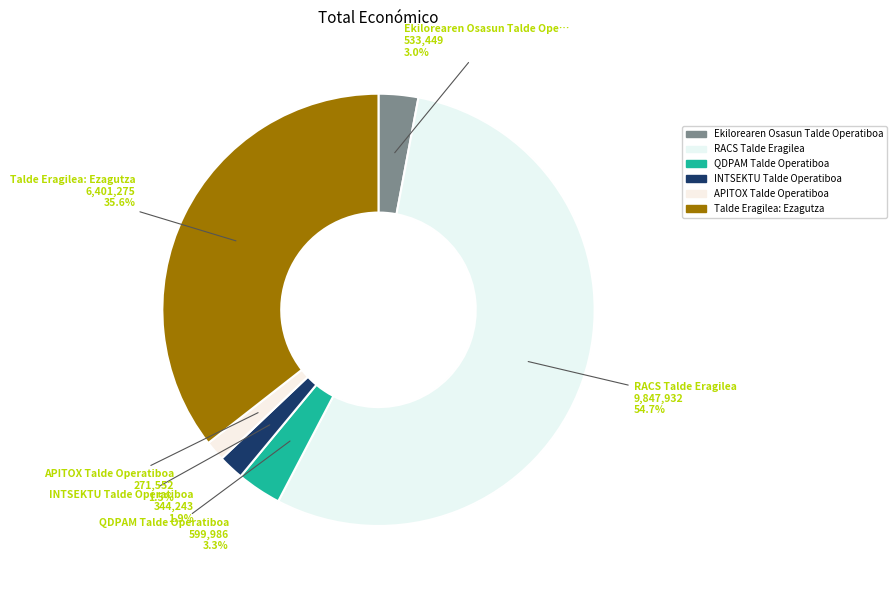

To the nearest percent, what portion does APITOX Talde Operatiboa represent?

2%